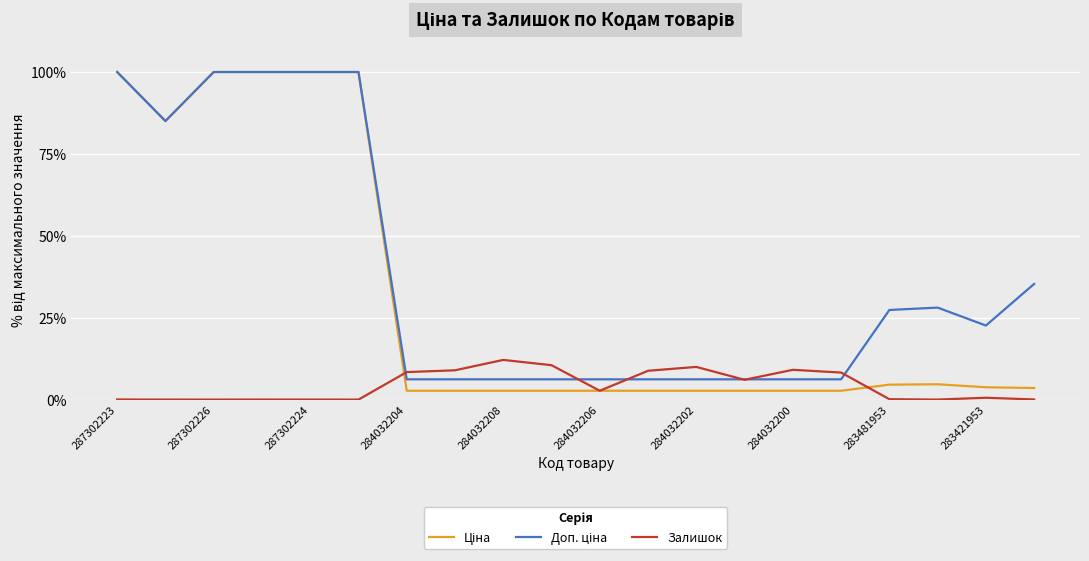

What is the maximum value for Залишок?

12.1